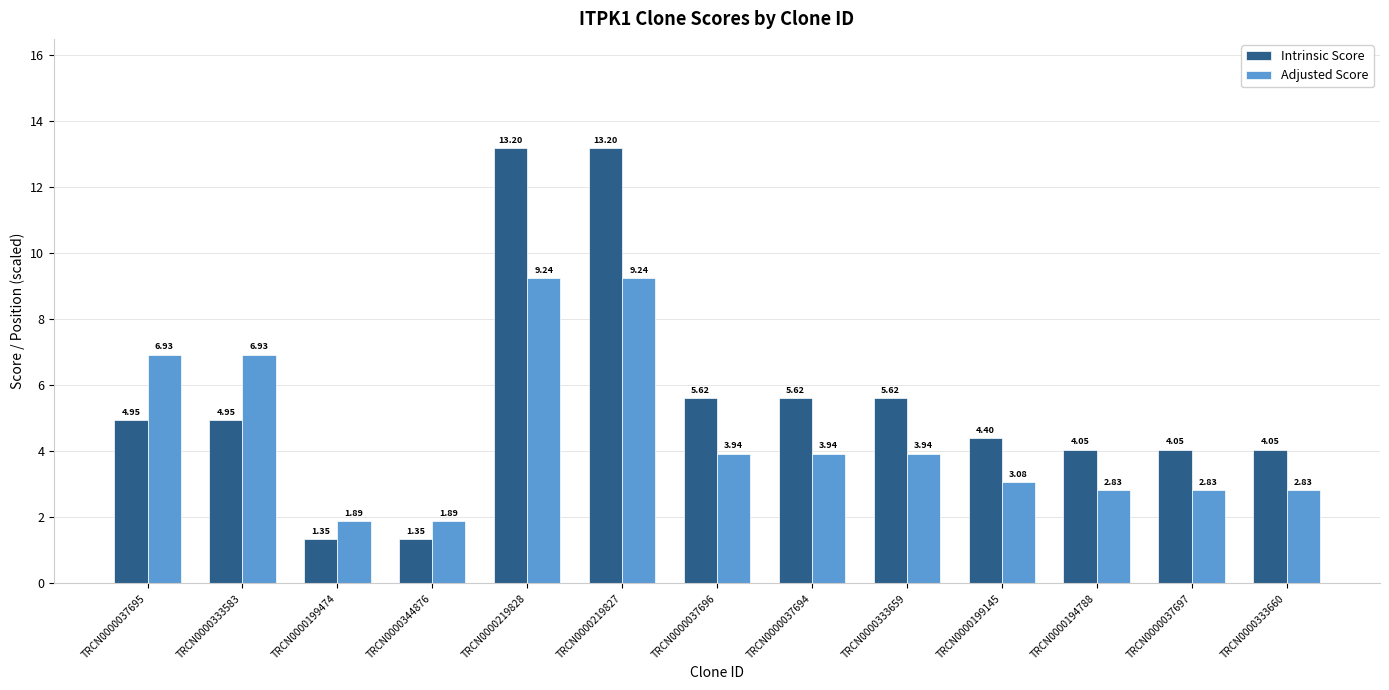

What is the sum of all Adjusted Score values?

59.5